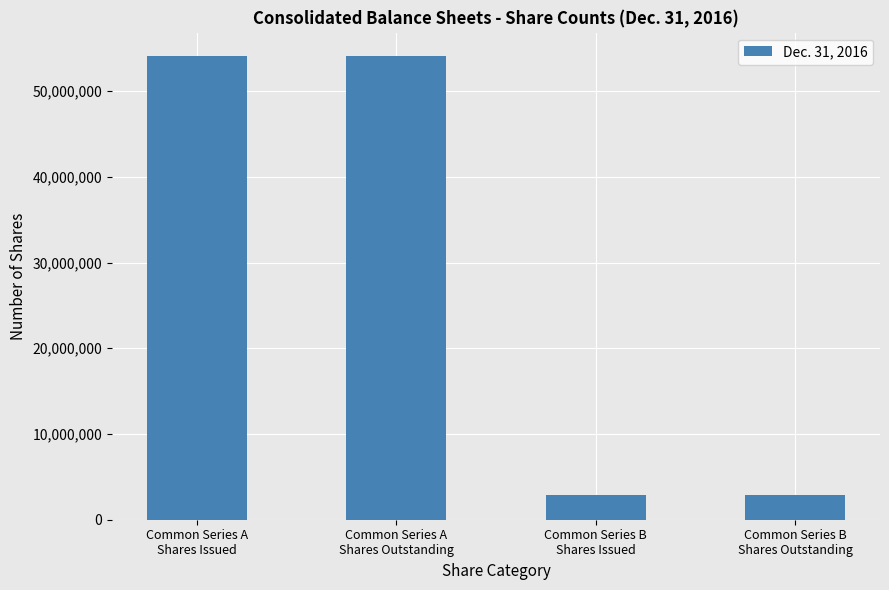

True or false: the data shows 70832406 at Common Series A
Shares Issued.

False